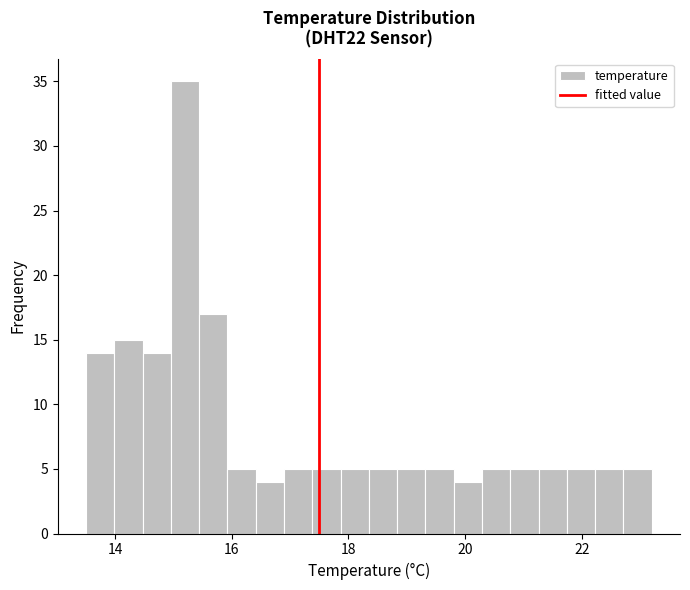

Around what value on the x-axis is the tallest bar? Give the approximate position of its centre, as read against the axis.

15.2